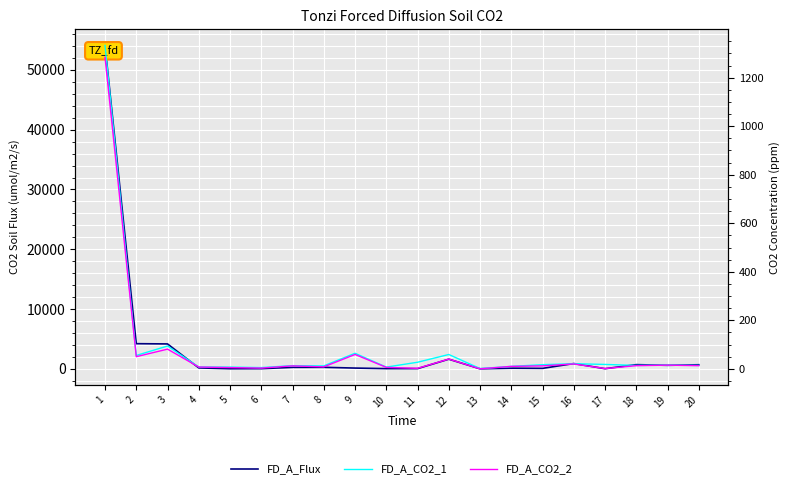

What is the difference between the maximum and minimum values in the FD_A_CO2_2 series?

1284.0